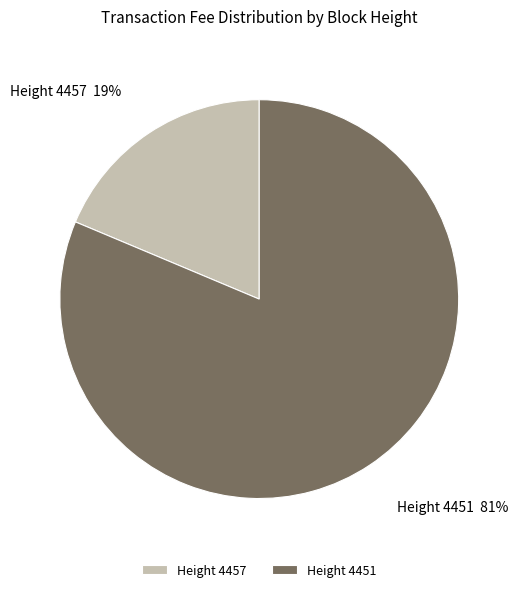

True or false: Height 4457 accounts for 25% of the total.

False